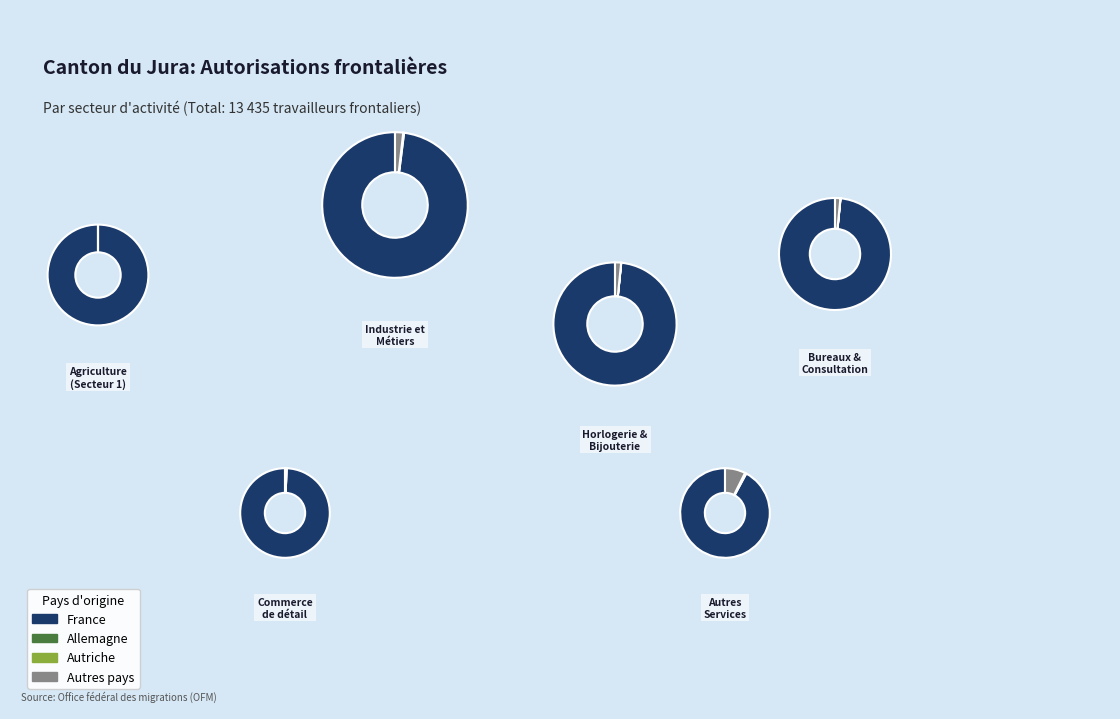

Which slice is the smallest?

Agriculture